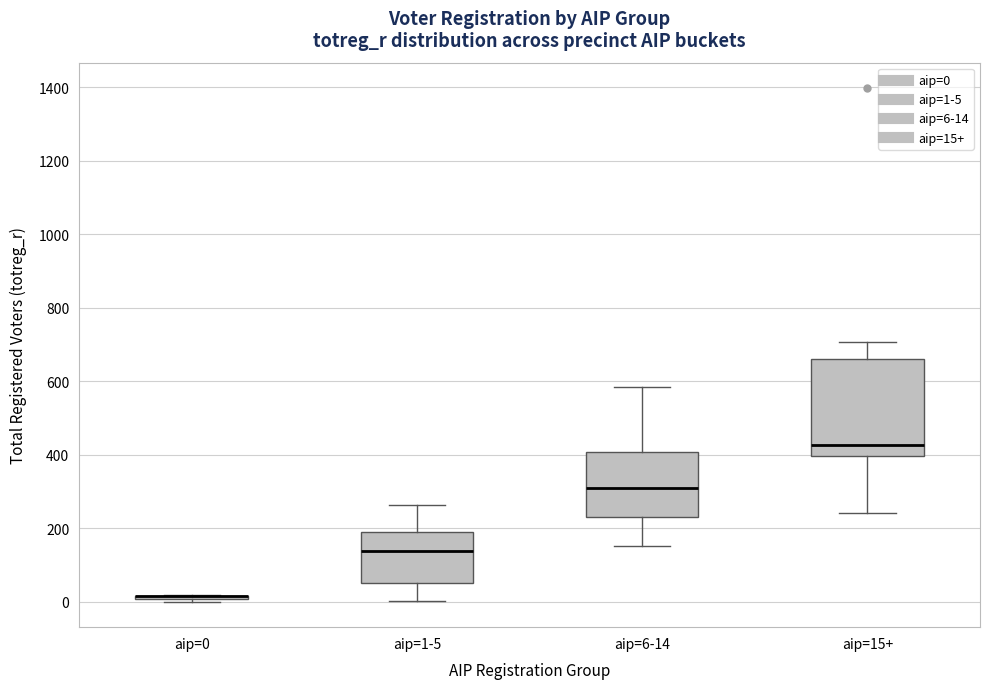

Which box is the tallest, from its lower edge to its upper edge?

aip=15+